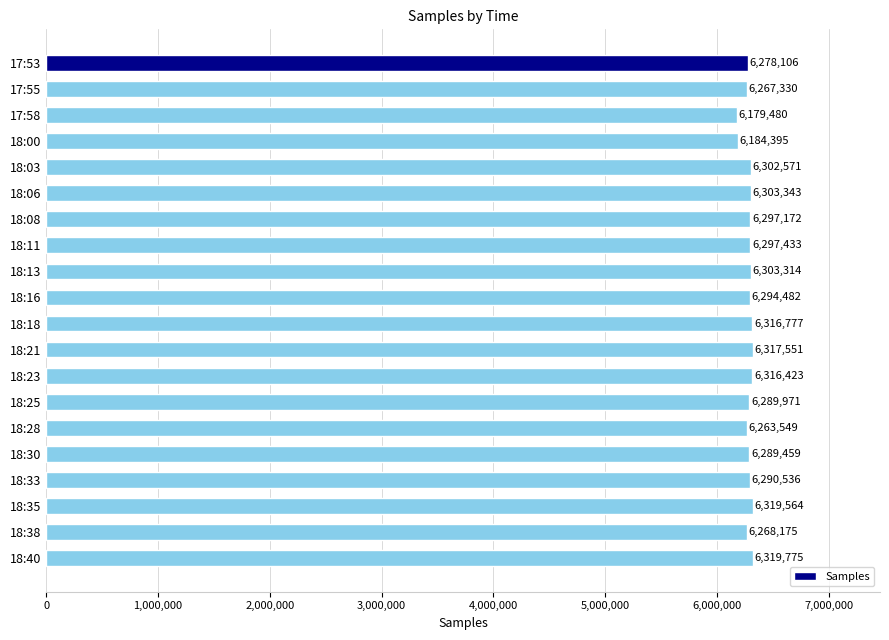

Approximately how many times larger is the value at 17:53 compared to 18:21?

1.0